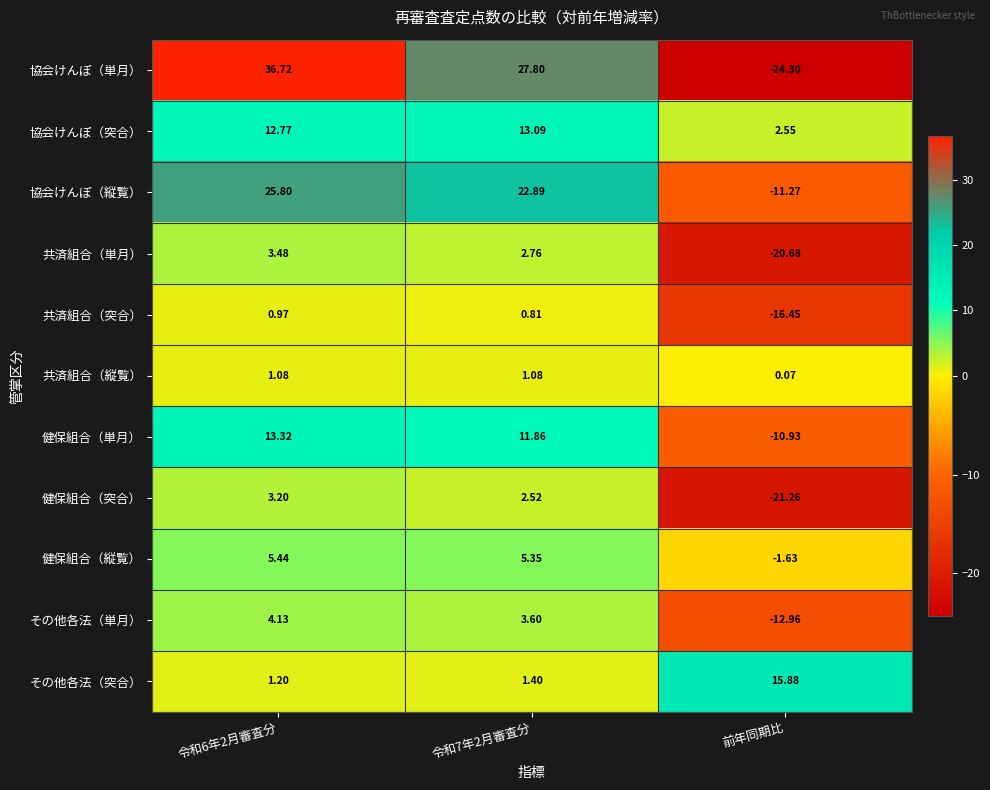

What is the spread (max minus min) of values at 令和7年2月審査分?

27.0